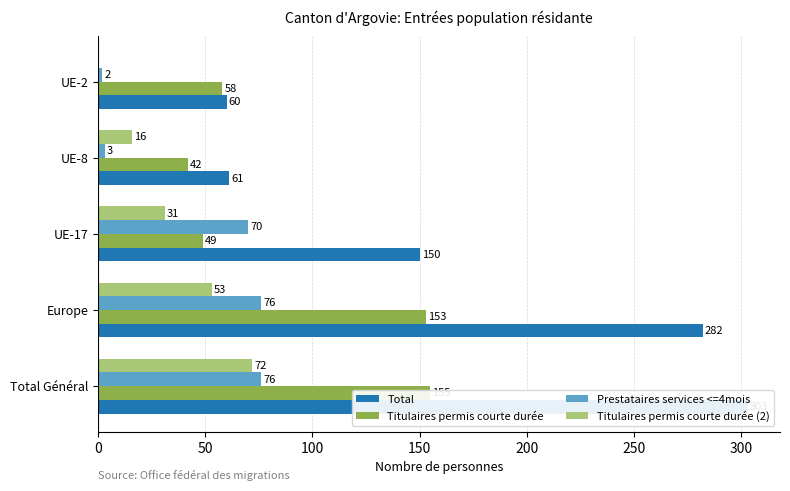

What is the highest value of the Titulaires permis courte durée series?

155